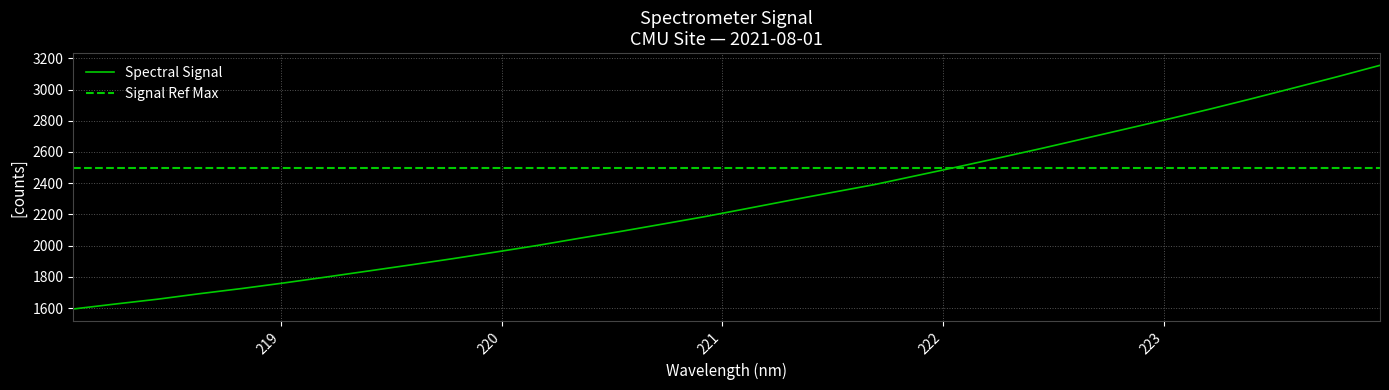

True or false: the data shows 2341.2 at 221.4993.

True